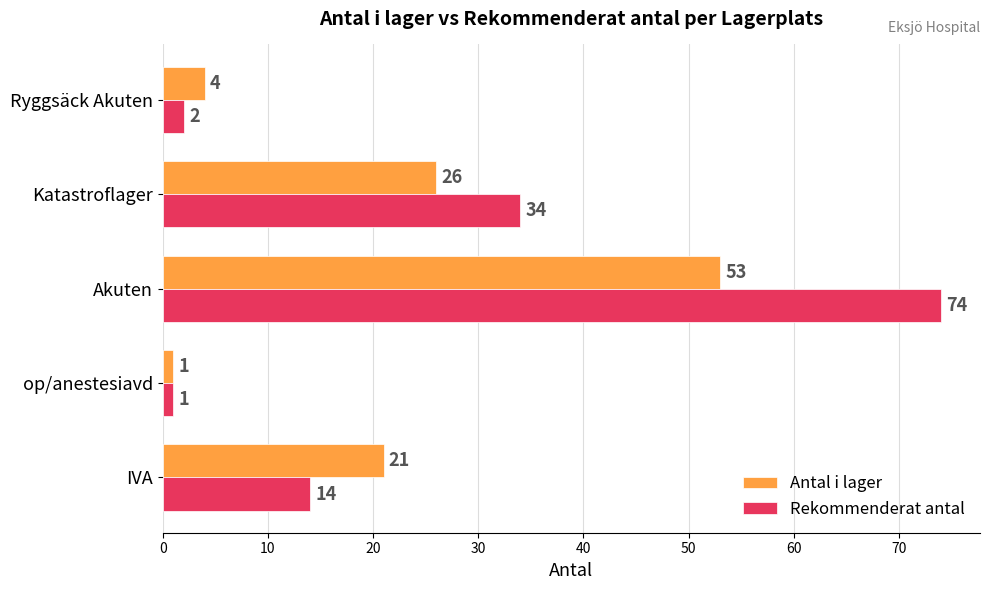

What is the minimum value shown in the chart?

1